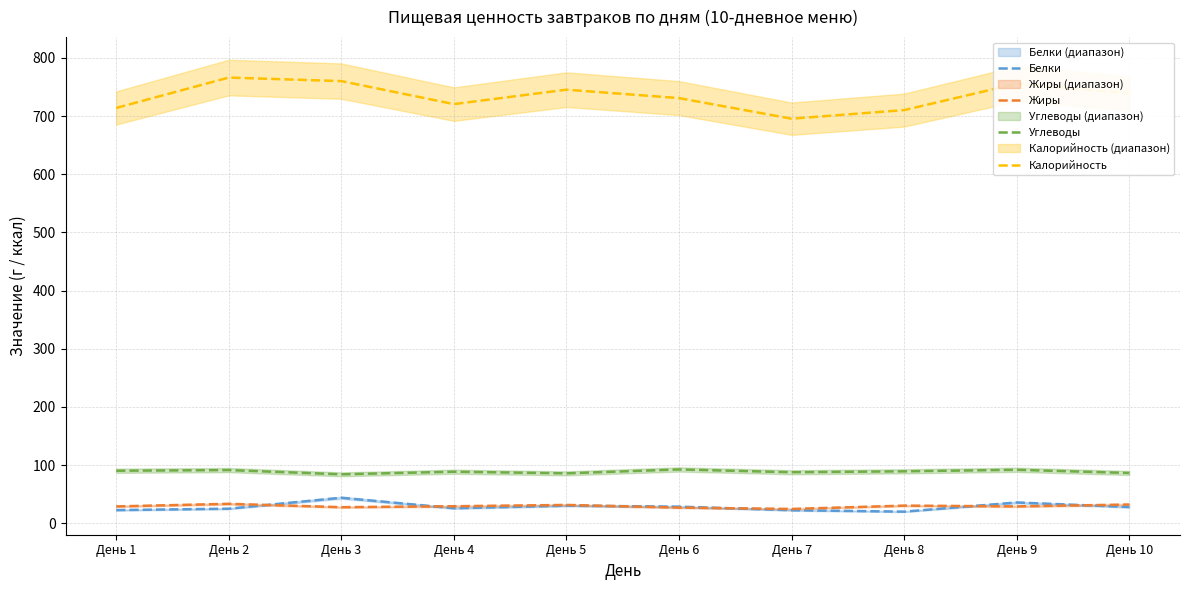

At which category is the sum across all series the highest?

День 2